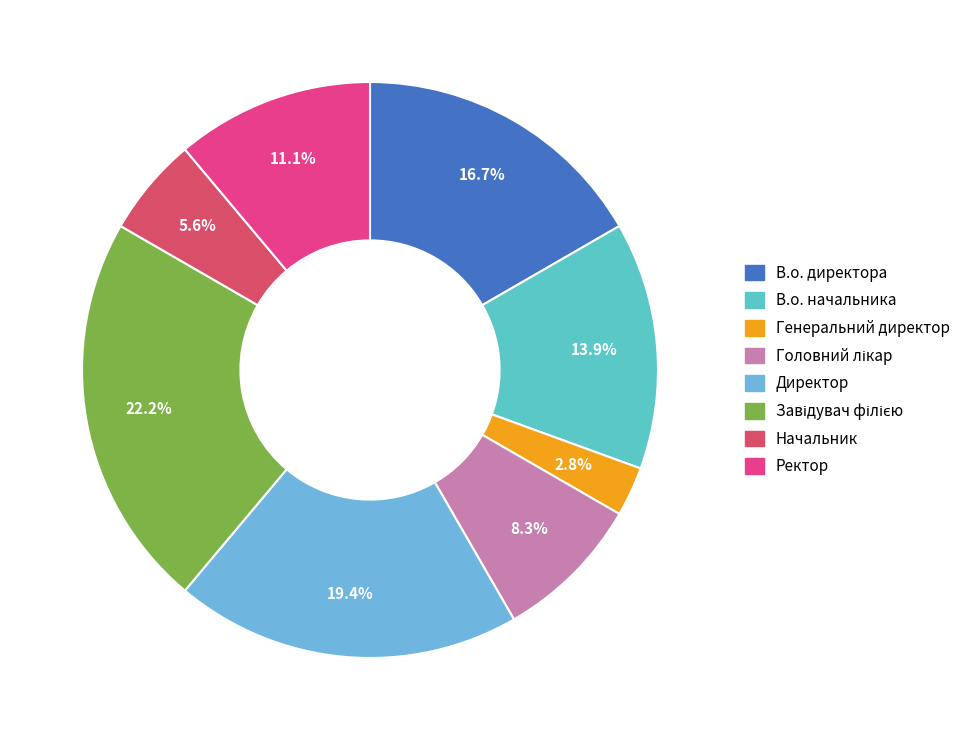

Is there any slice that represents more than half of the pie?

No